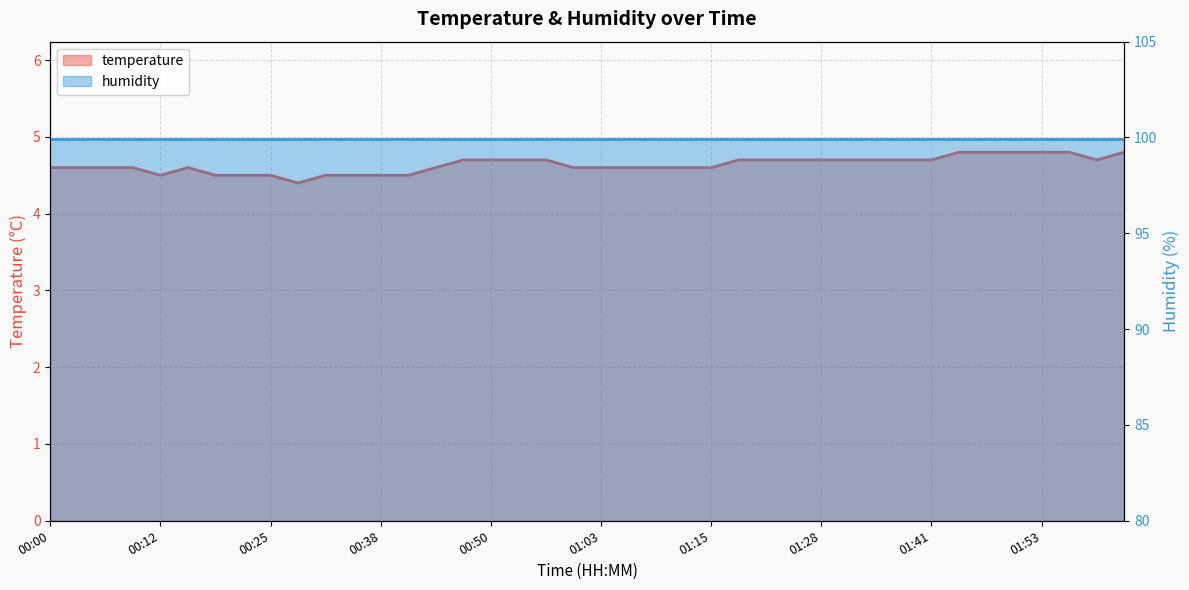

What is the label of the 19th point from the left?

00:57